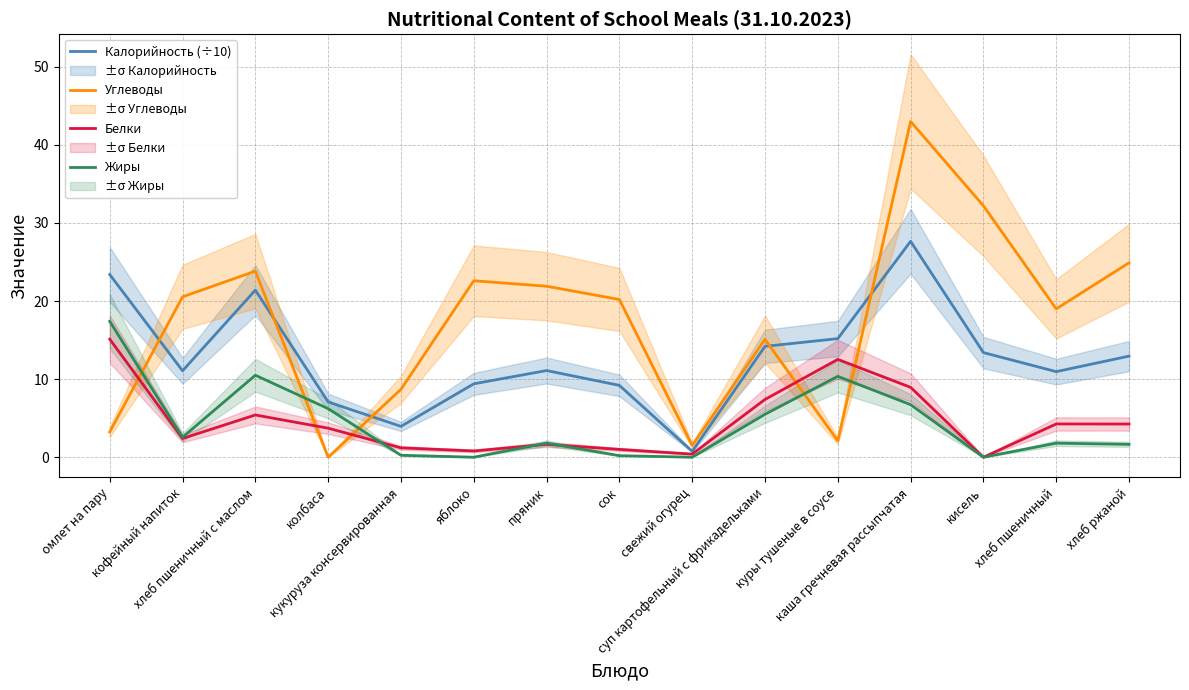

At which label is Углеводы closest to 21?

кофейный напиток